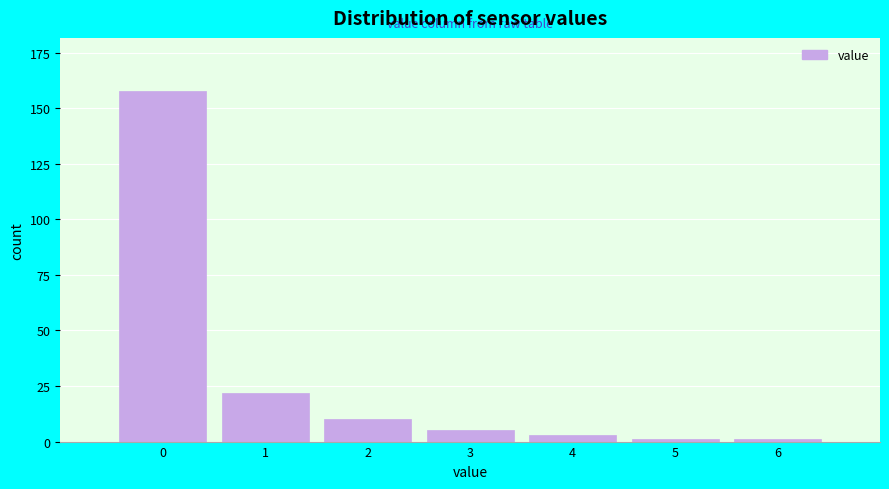

Reading right to left, list all the values displayed in this chart.

6=1	5=1	4=3	3=5	2=10	1=22	0=158